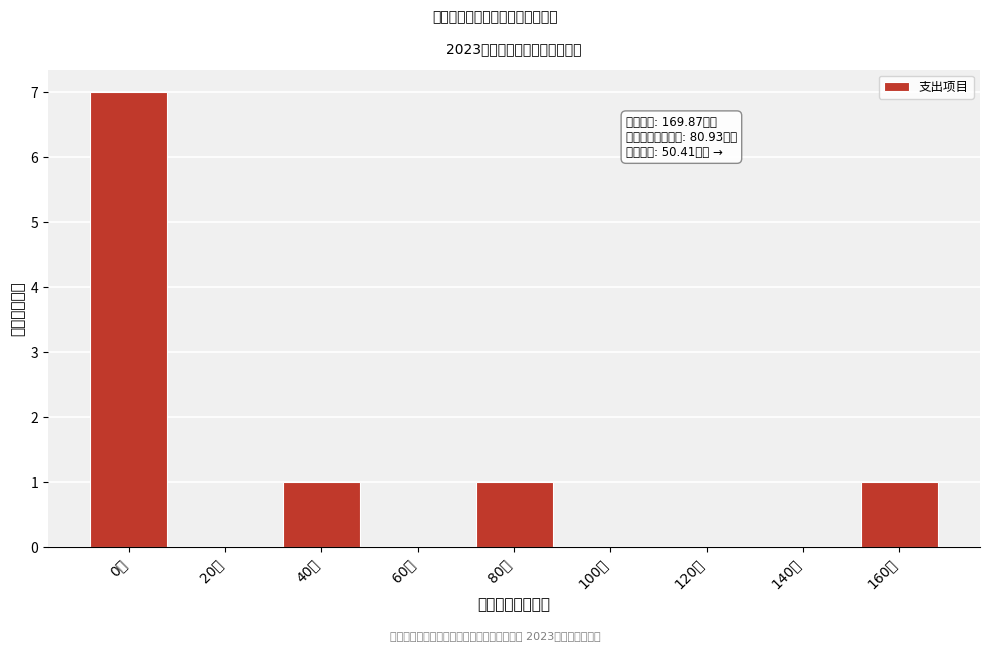

Reading right to left, transcribe all the data shown in this chart.

160万=1	140万=0	120万=0	100万=0	80万=1	60万=0	40万=1	20万=0	0万=7